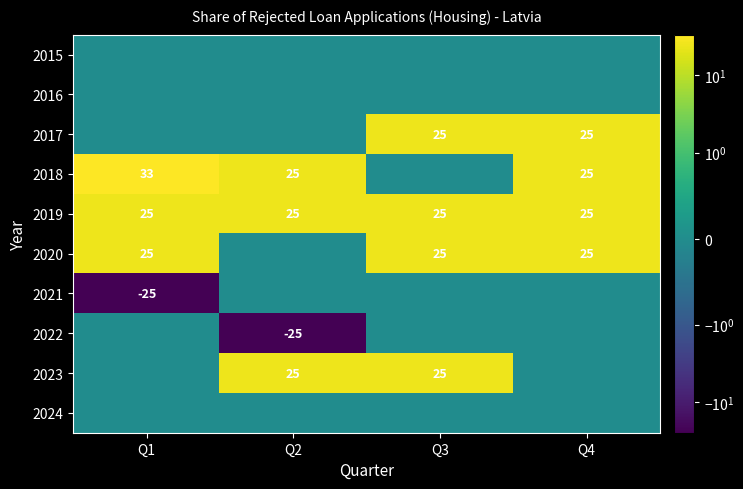

What is the difference between the highest and lowest values at Q4?

25.0